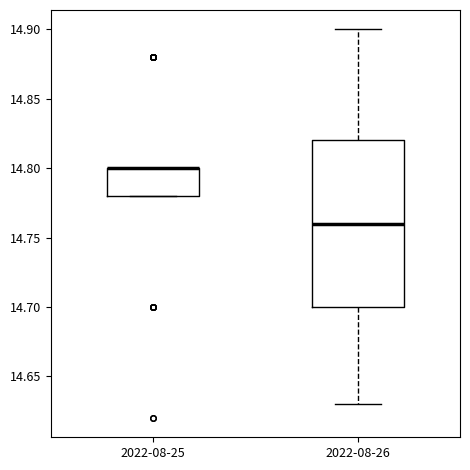

Reading left to right, read every box against the y-axis: the position of its median line, the range the box covers, and the ends of its whiskers. The values are not printed on the chart, so give them approximately, as read against the axis.

2022-08-25: median 14.80 (drawn on the box's upper edge), box 14.78 to 14.80, whiskers 14.78 to 14.80
2022-08-26: median 14.76, box 14.70 to 14.82, whiskers 14.63 to 14.90